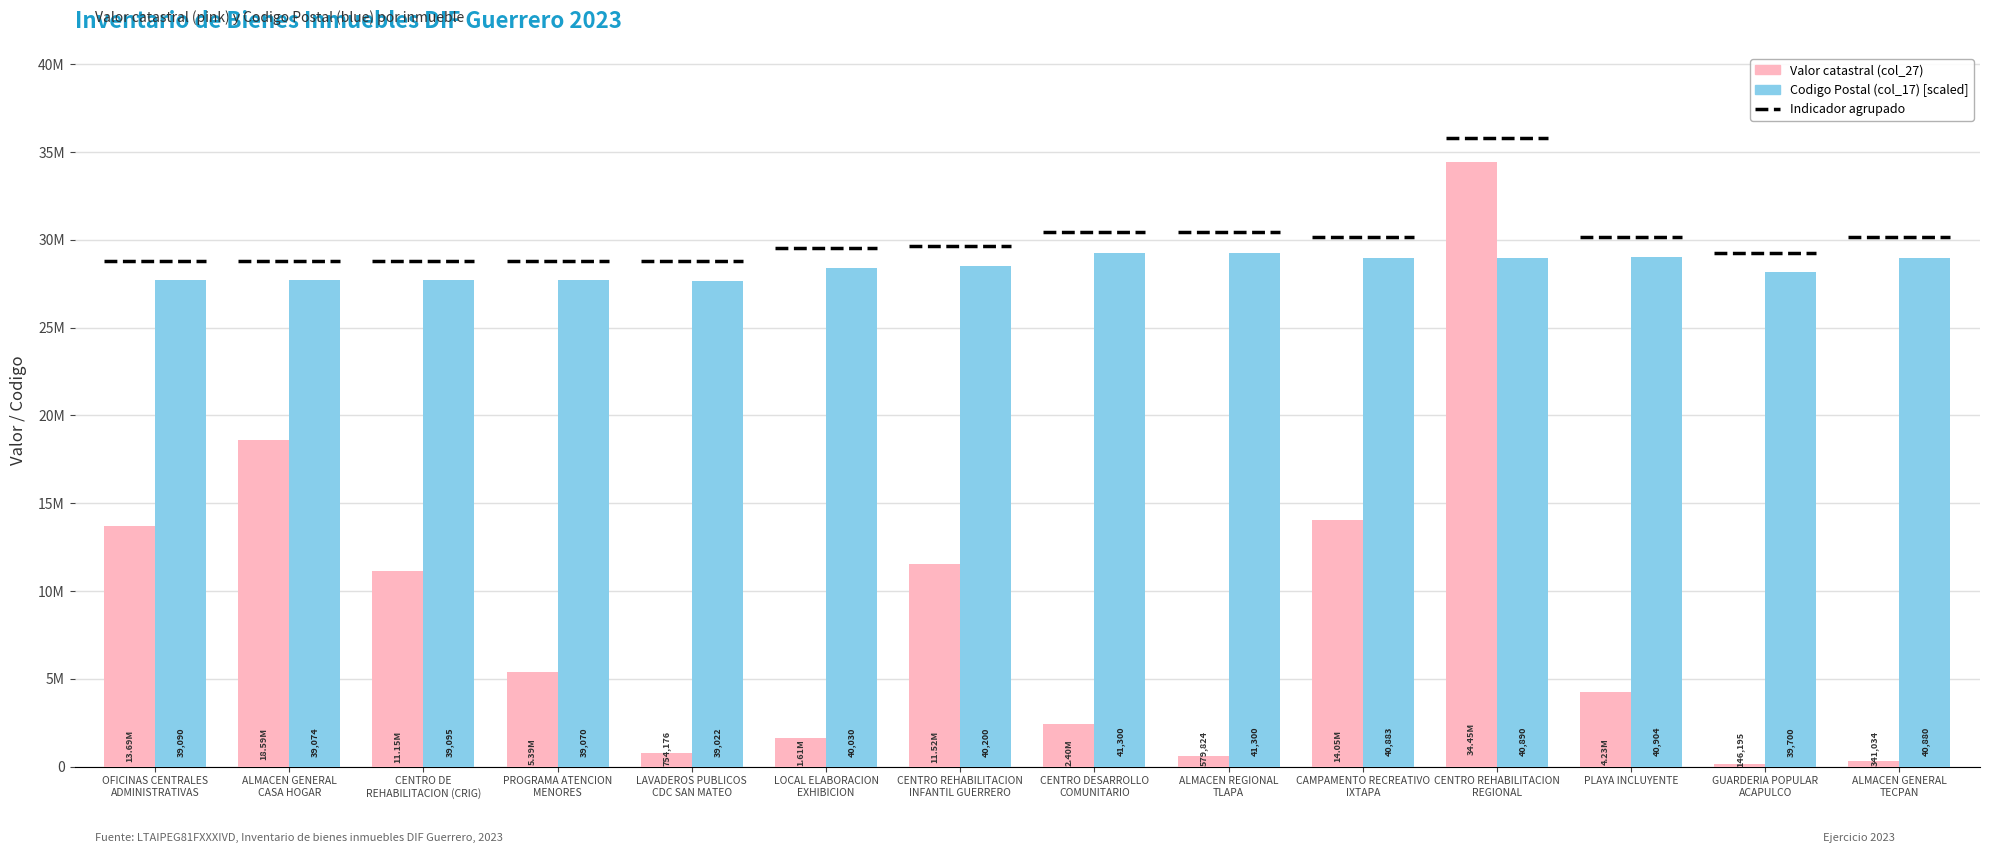

Read the Valor catastral (col_27) value at LOCAL ELABORACION
EXHIBICION.

1606880.0